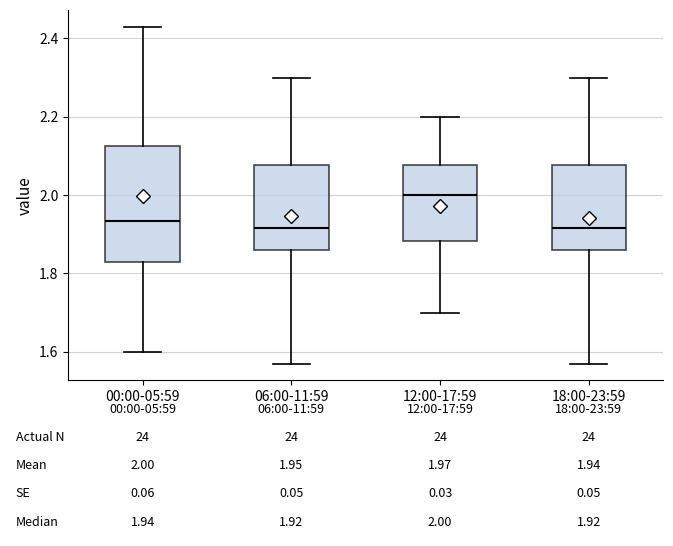

Which box is the tallest, from its lower edge to its upper edge?

00:00-05:59